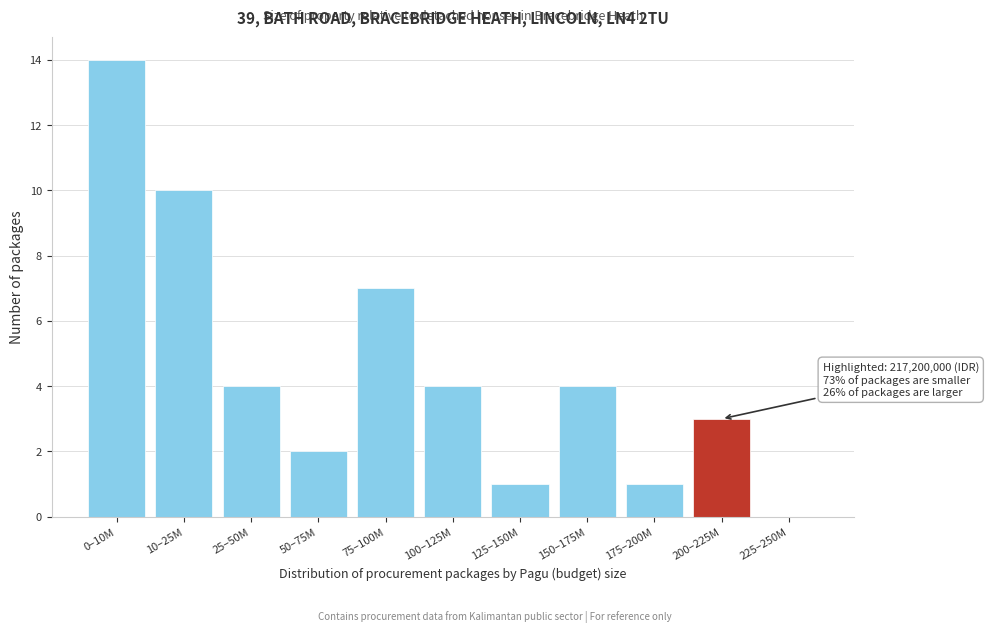

Reading left to right, what are all the values shown in this chart?

0–10M=14	10–25M=10	25–50M=4	50–75M=2	75–100M=7	100–125M=4	125–150M=1	150–175M=4	175–200M=1	200–225M=3	225–250M=0